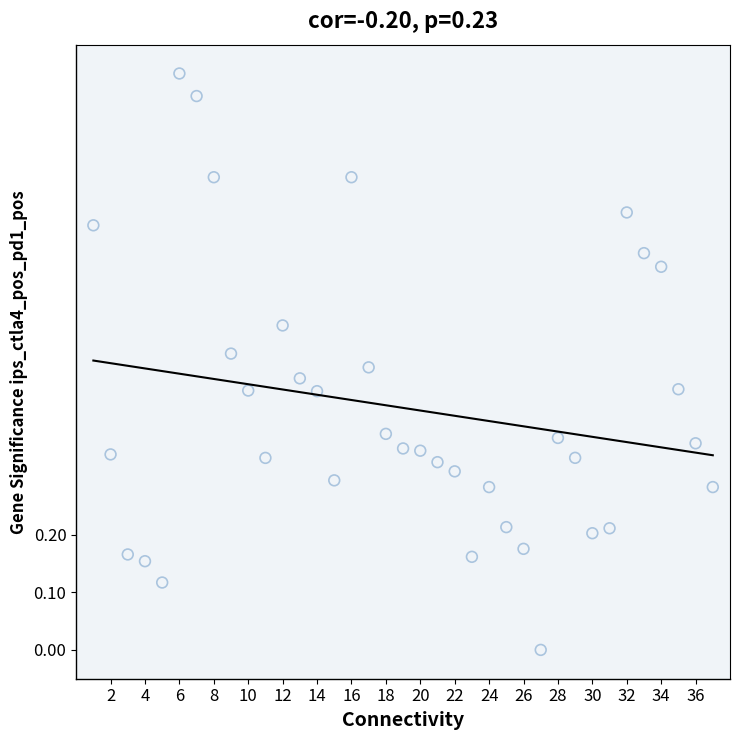

What is the range of X values (max minus min)?

36.0